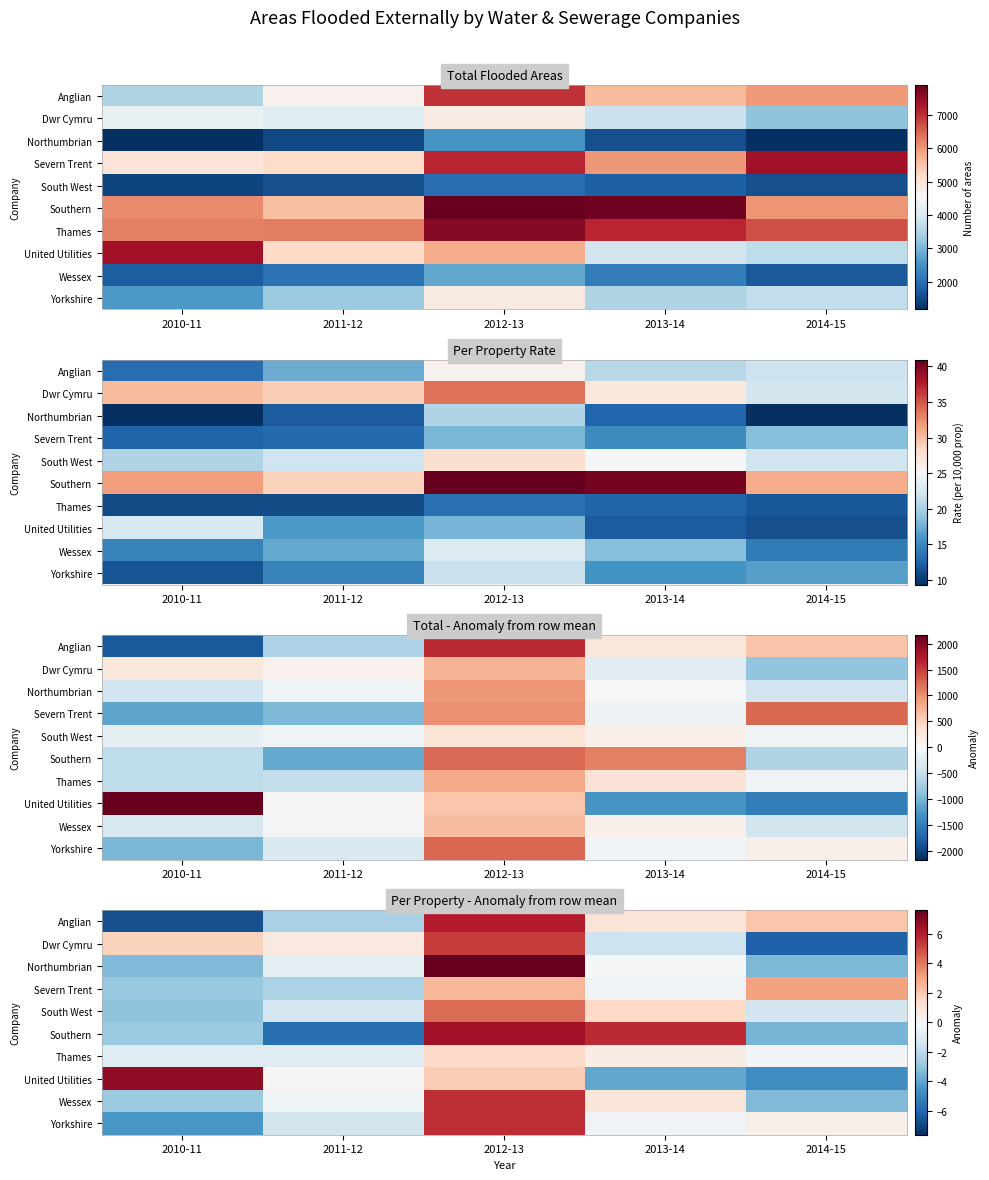

What is the difference between the Wessex values at 2012-13 and 2011-12?

5.9